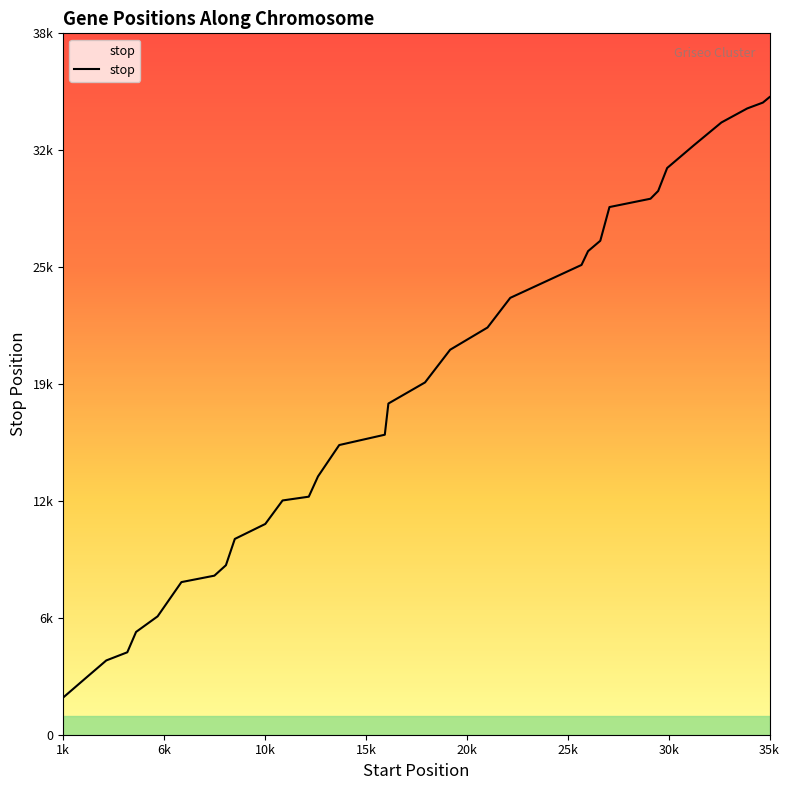

List the labels in order of value, smallest first.

1245, 2296, 3315, 4323, 4744, 5777, 6920, 8502, 9055, 9482, 10944, 11774, 13031, 13473, 14492, 16679, 16851, 18609, 19815, 21607, 22699, 26118, 26432, 27019, 27459, 29428, 29796, 30227, 31504, 32829, 34070, 34821, 35141